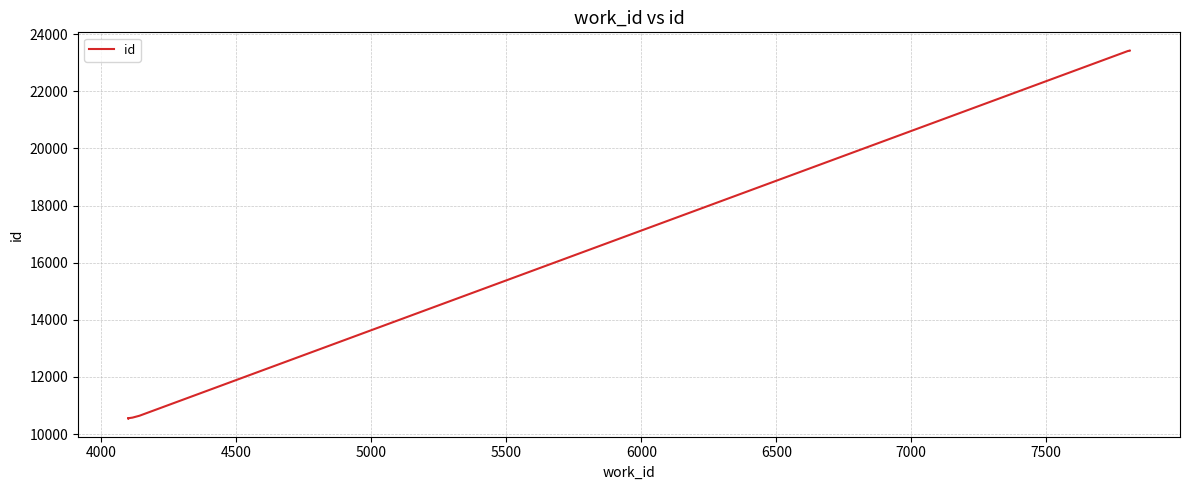

How many data points are less than 10643?

5